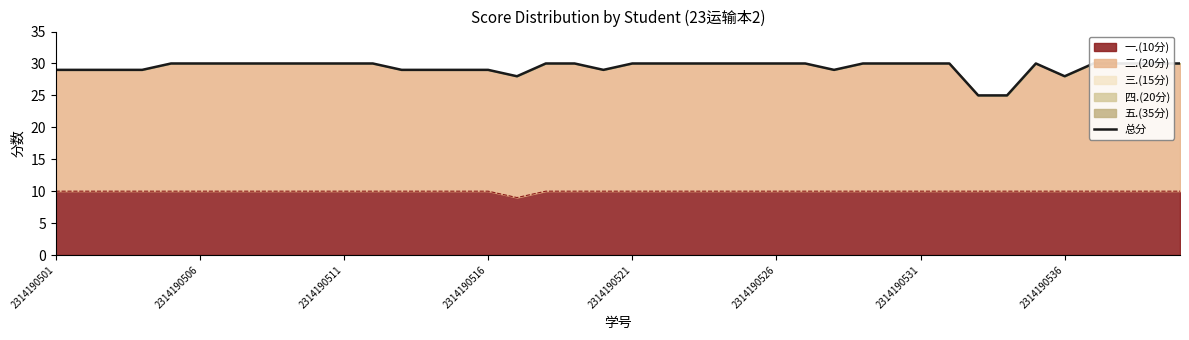

What is the ratio of the value at 27 to the value at 33?

1.2